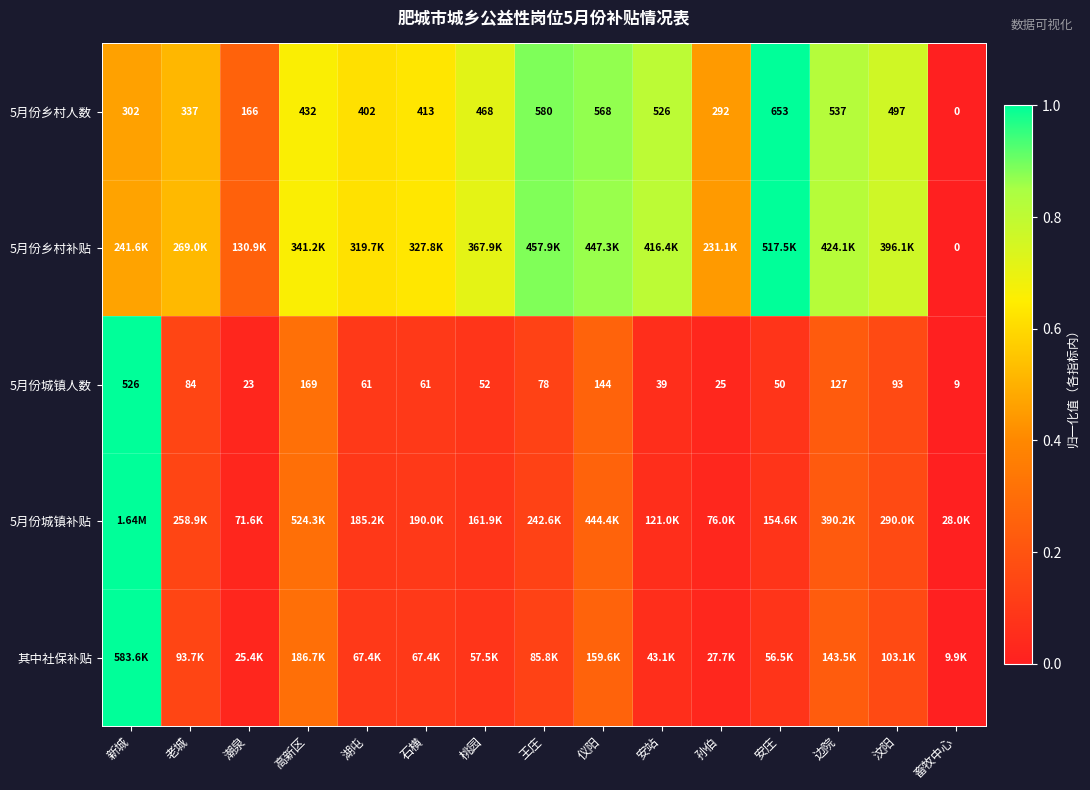

At which label does 5月份乡村人数 reach its peak?

安庄